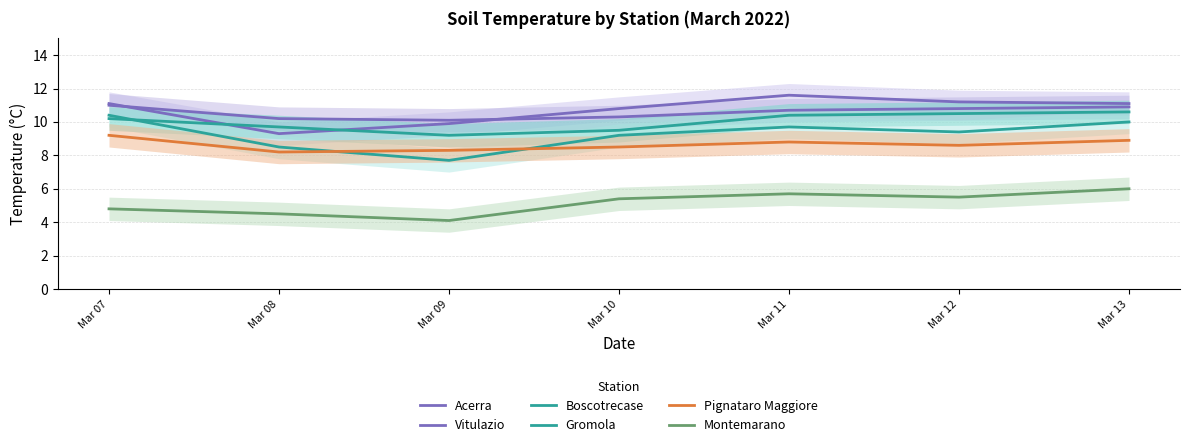

Reading left to right, list all the values displayed in this chart.

Acerra: 11.1	9.3	9.9	10.8	11.6	11.2	11.1
Vitulazio: 11.0	10.2	10.1	10.3	10.7	10.8	10.9
Boscotrecase: 10.2	9.7	9.2	9.5	10.4	10.5	10.6
Gromola: 10.4	8.5	7.7	9.2	9.7	9.4	10.0
Pignataro Maggiore: 9.2	8.2	8.3	8.5	8.8	8.6	8.9
Montemarano: 4.8	4.5	4.1	5.4	5.7	5.5	6.0